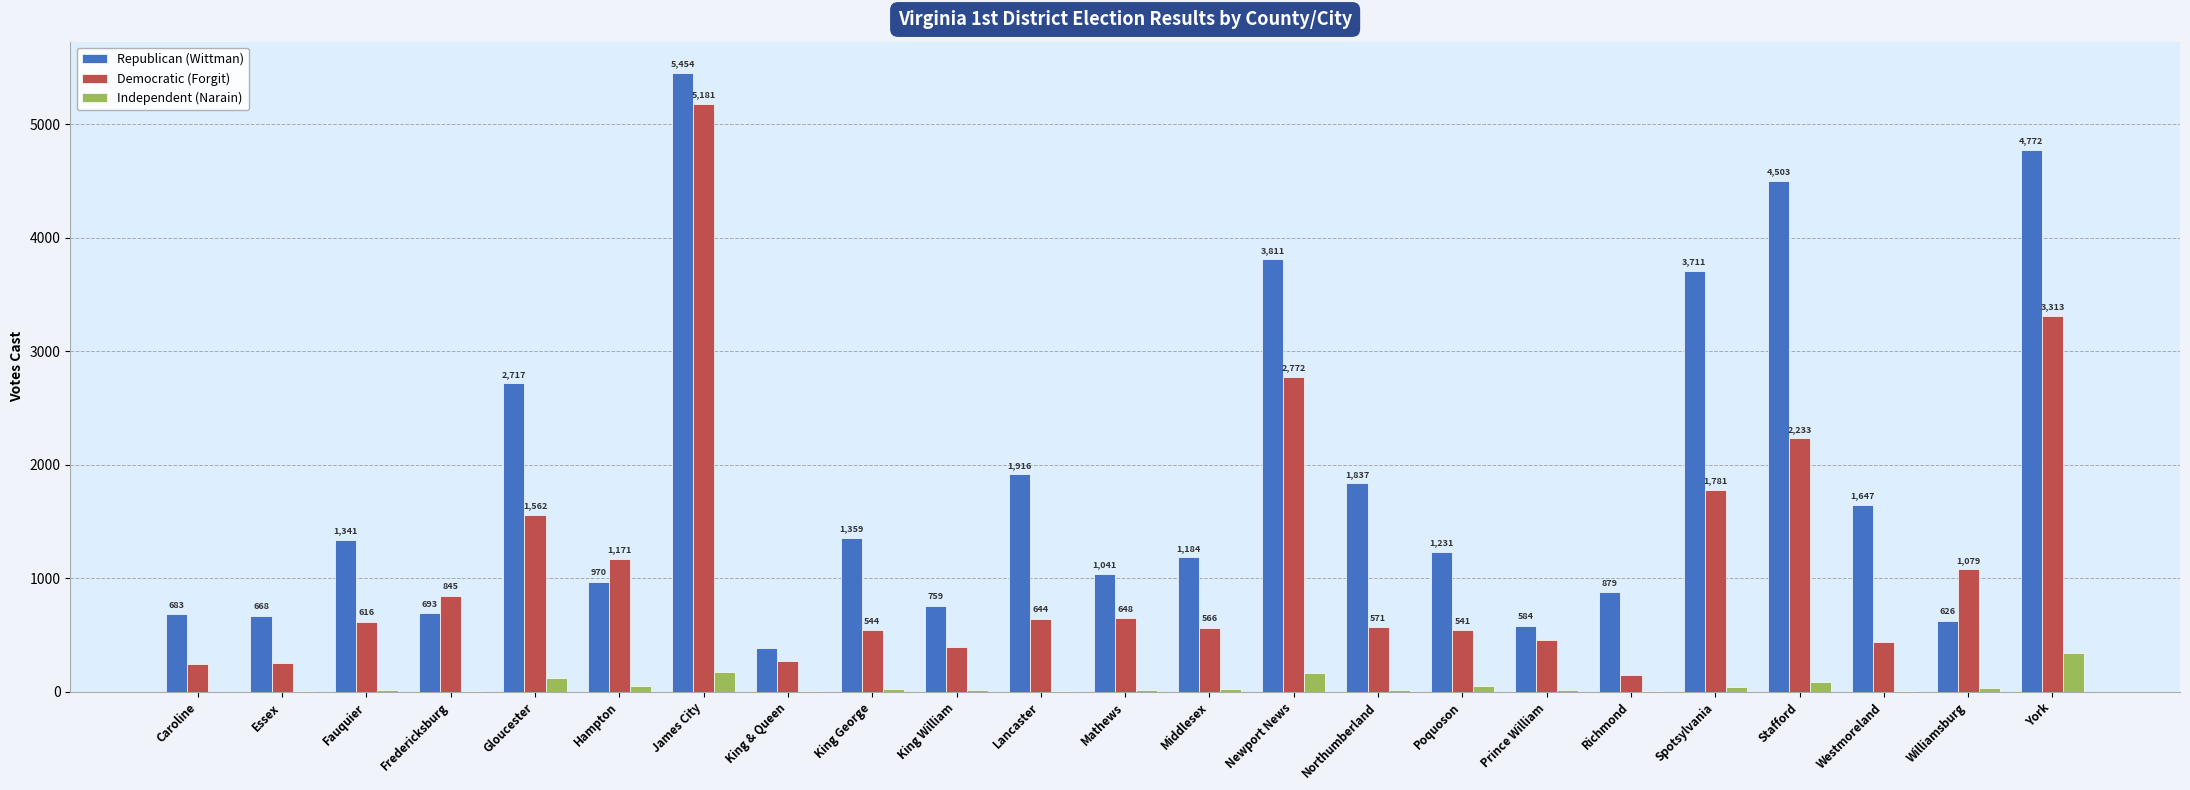

Are the bars horizontal?

No